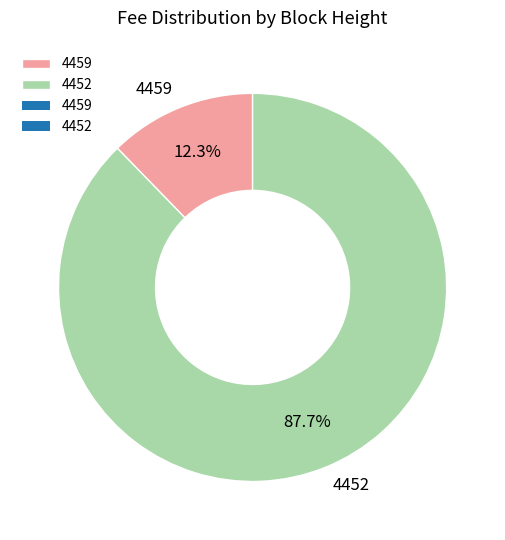

What is the ratio of the value at 4459 to the value at 4452?

0.1